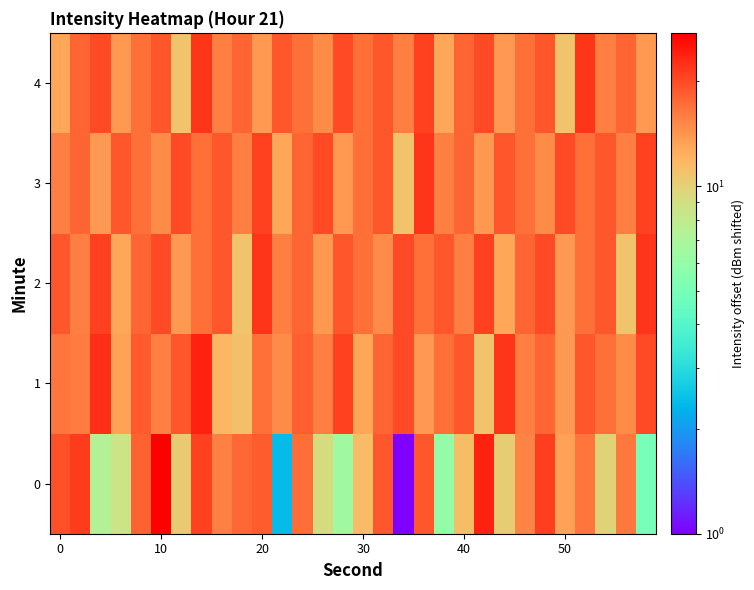

How many categories are shown in the chart?

30